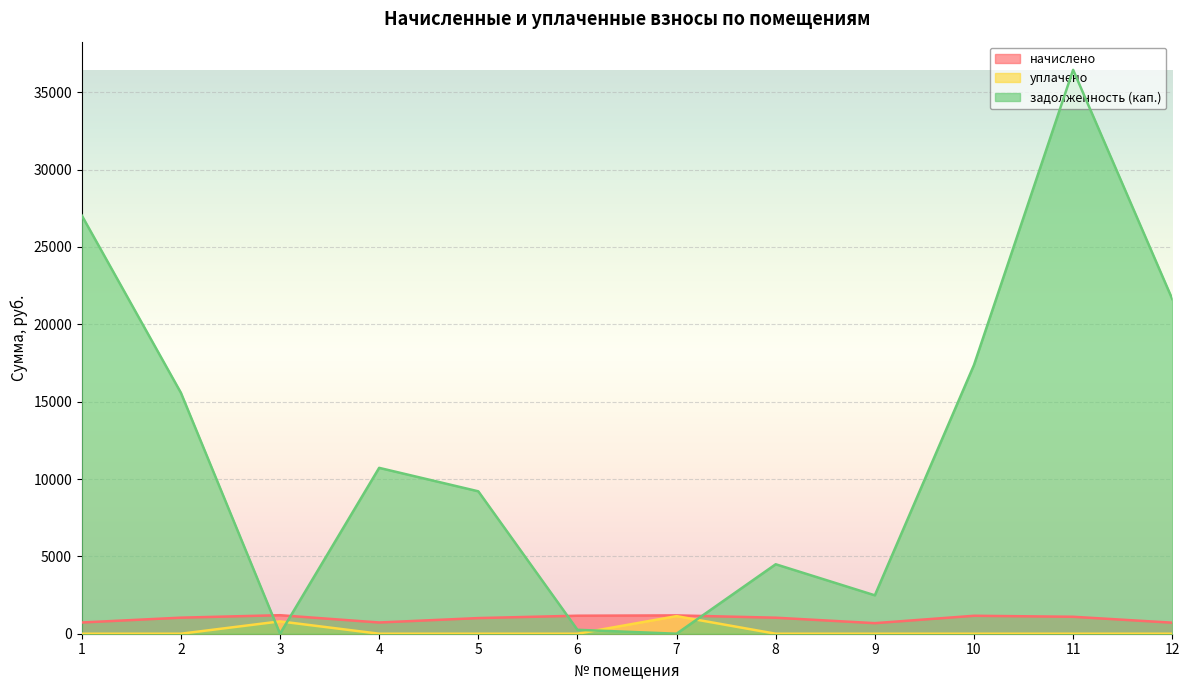

How many intersections are there between задолженность (кап.) and уплачено?

4